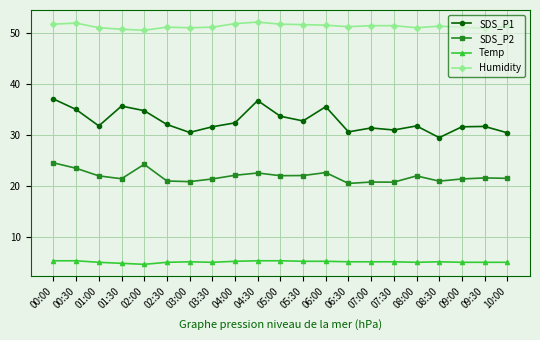

What is the approximate value of SDS_P2 at 01:30?

21.4